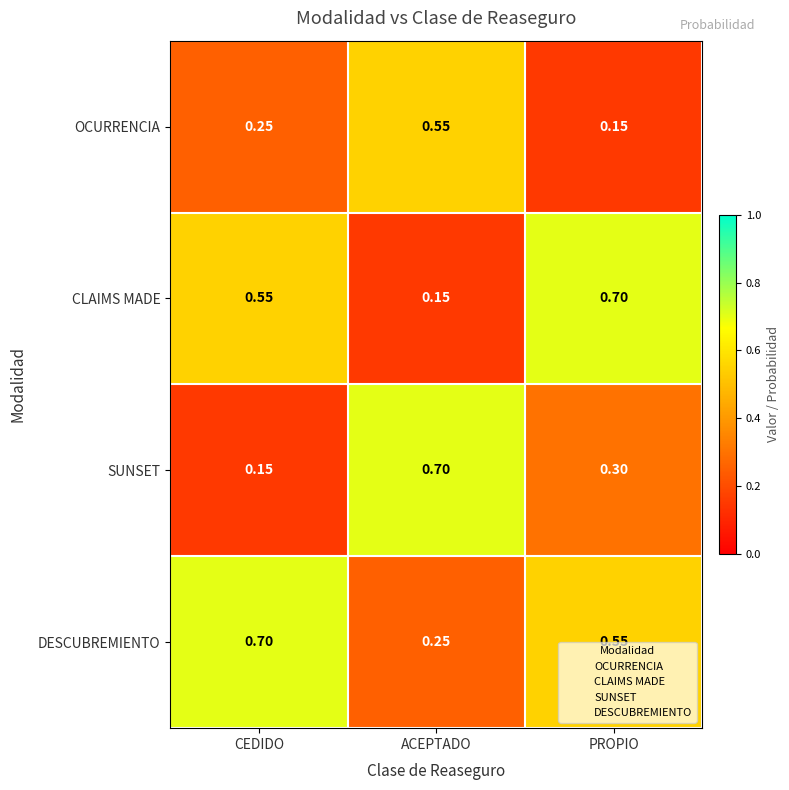

At which label does SUNSET reach its peak?

ACEPTADO